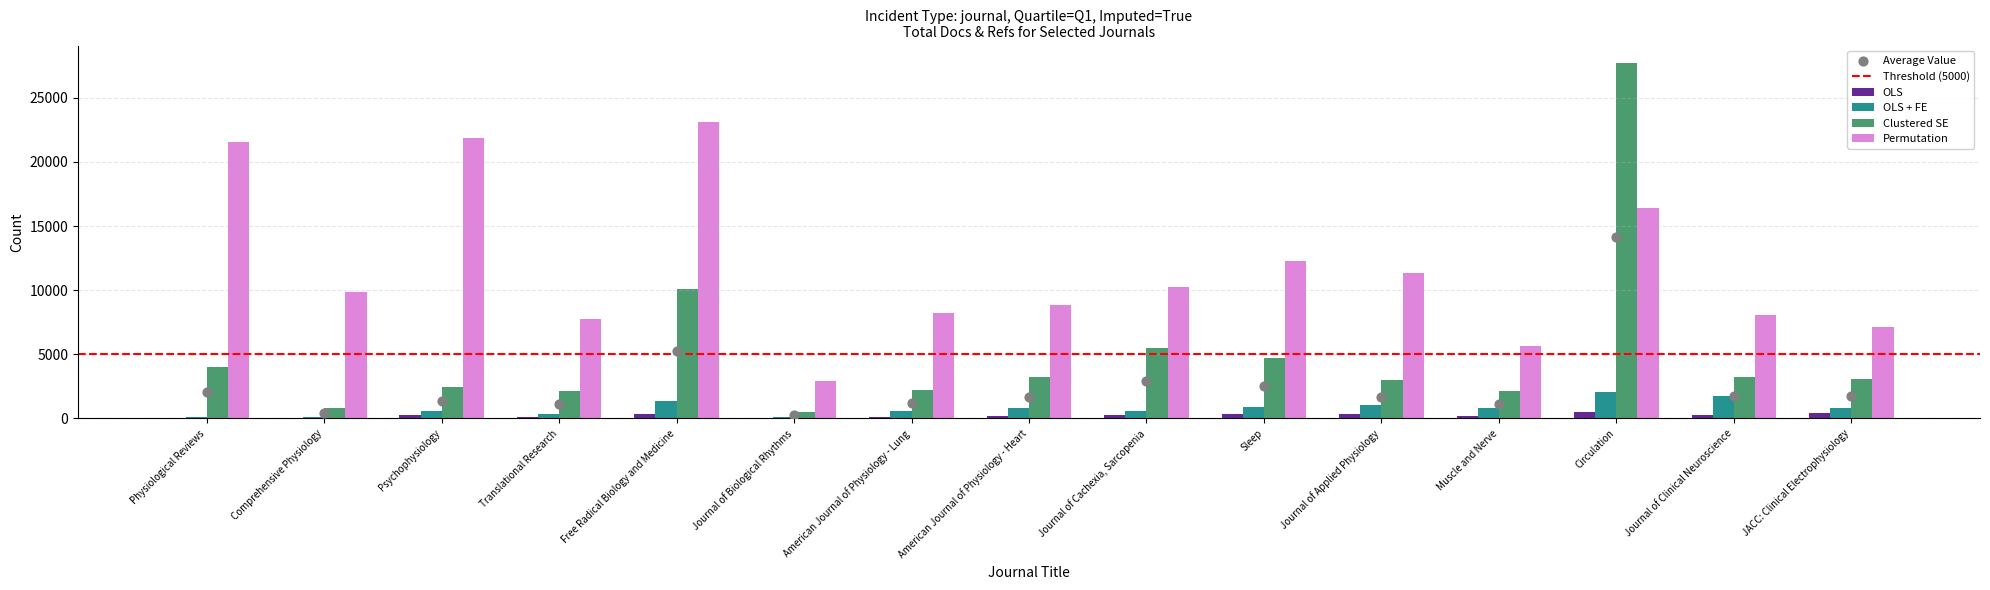

Which series reaches the maximum Y coordinate?

Clustered SE